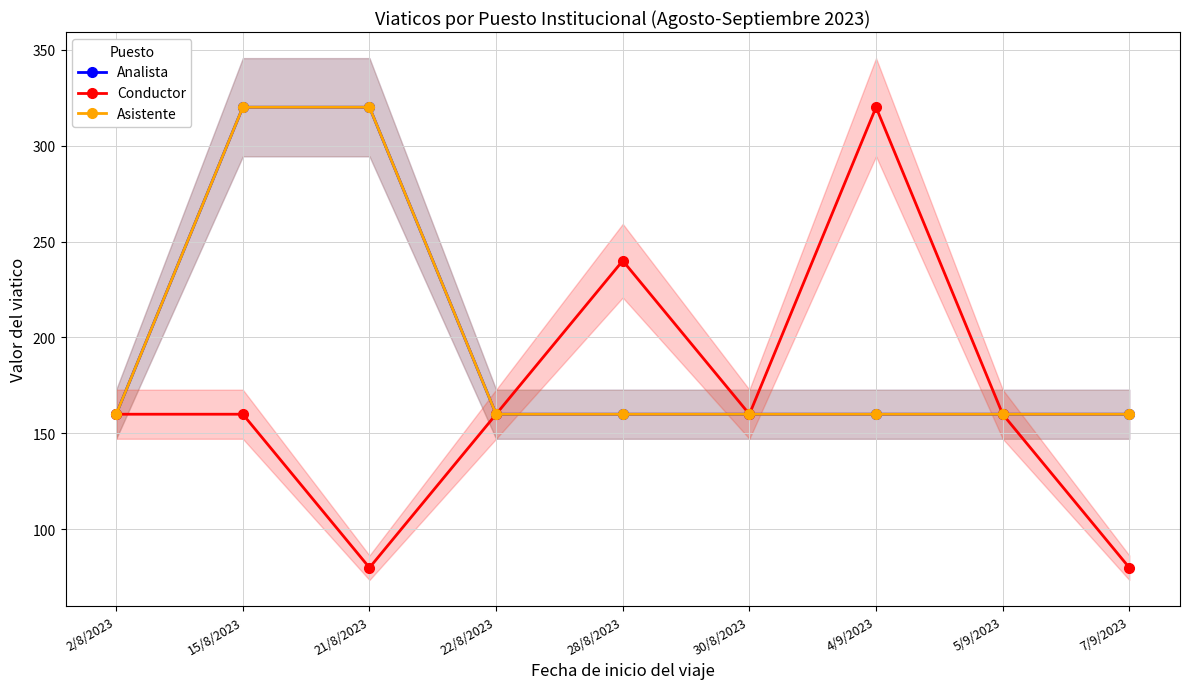

Between 7/9/2023 and 15/8/2023, which is larger?

15/8/2023